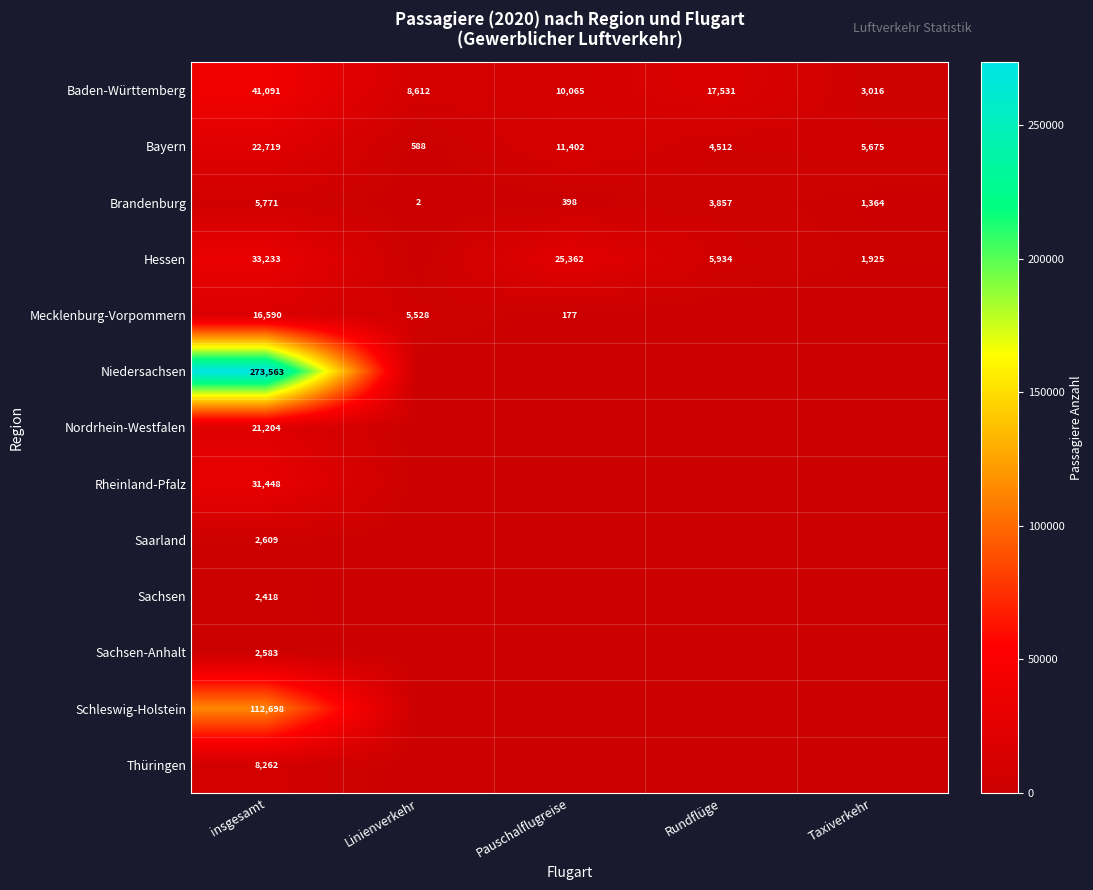

Between Linienverkehr and Rundflüge, which is larger?

Rundflüge